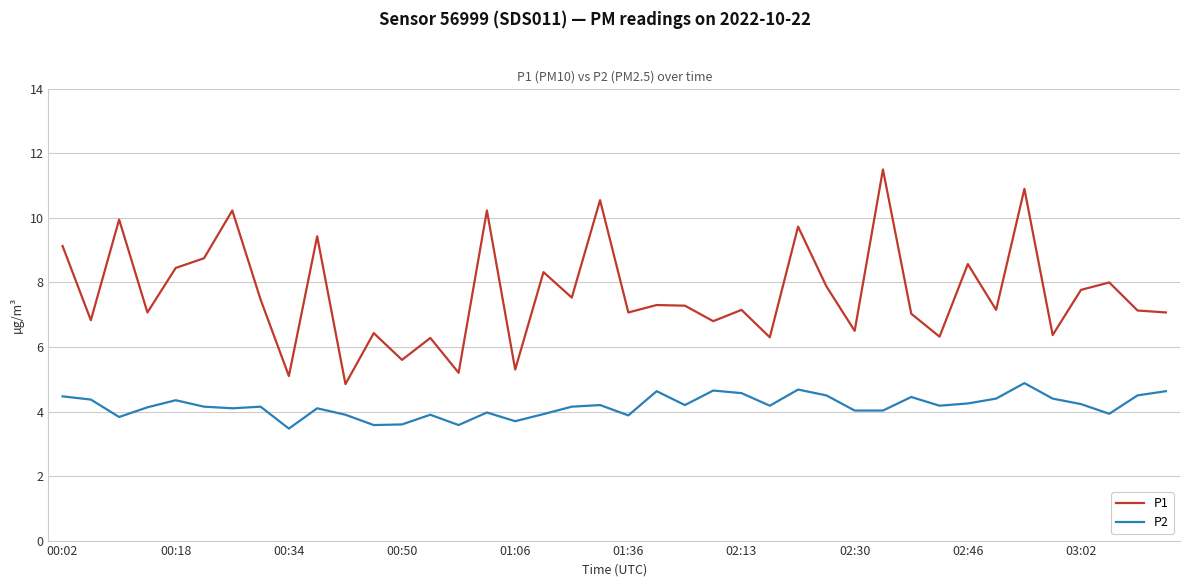

What is the highest value of the P2 series?

4.9